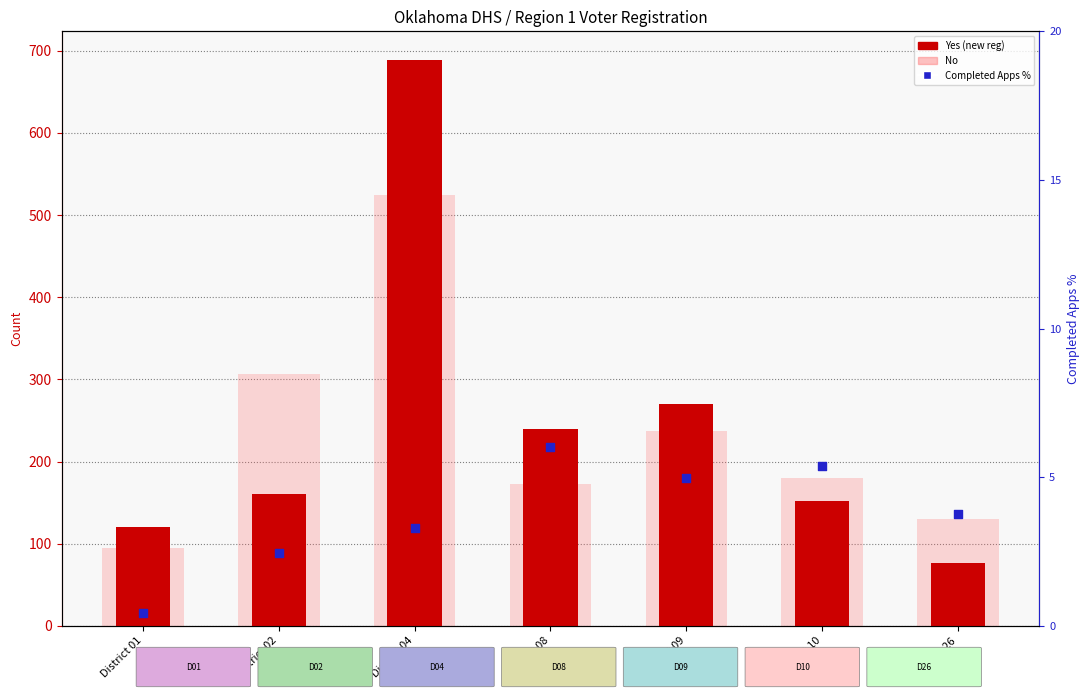

At which category is the sum across all series the highest?

District 04